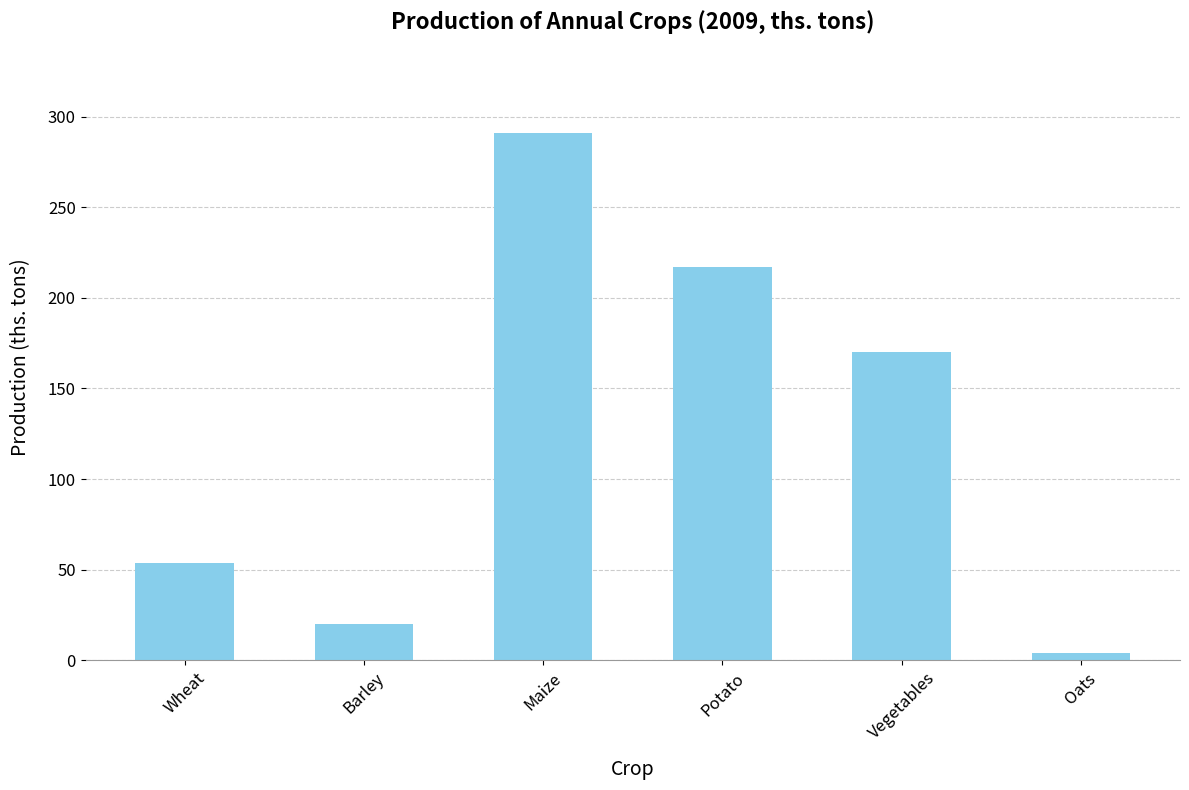

What is the label of the 6th bar from the left?

Oats